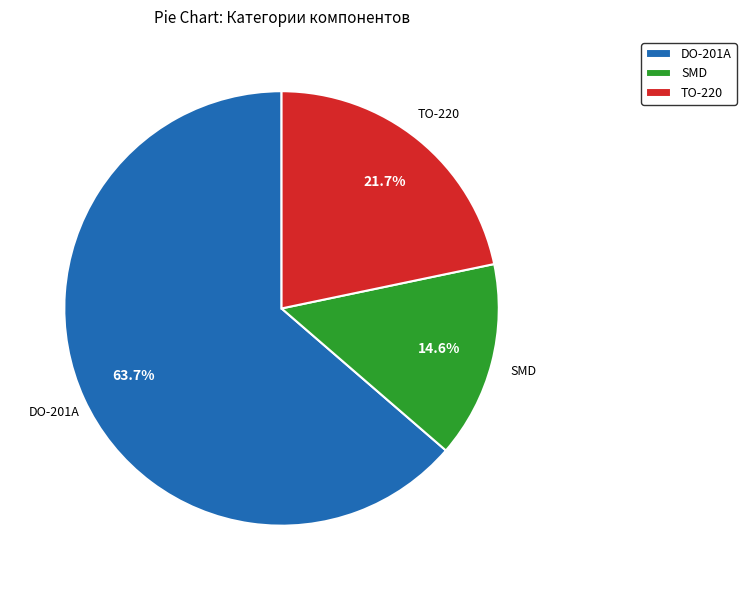

How many segments does this pie chart have?

3